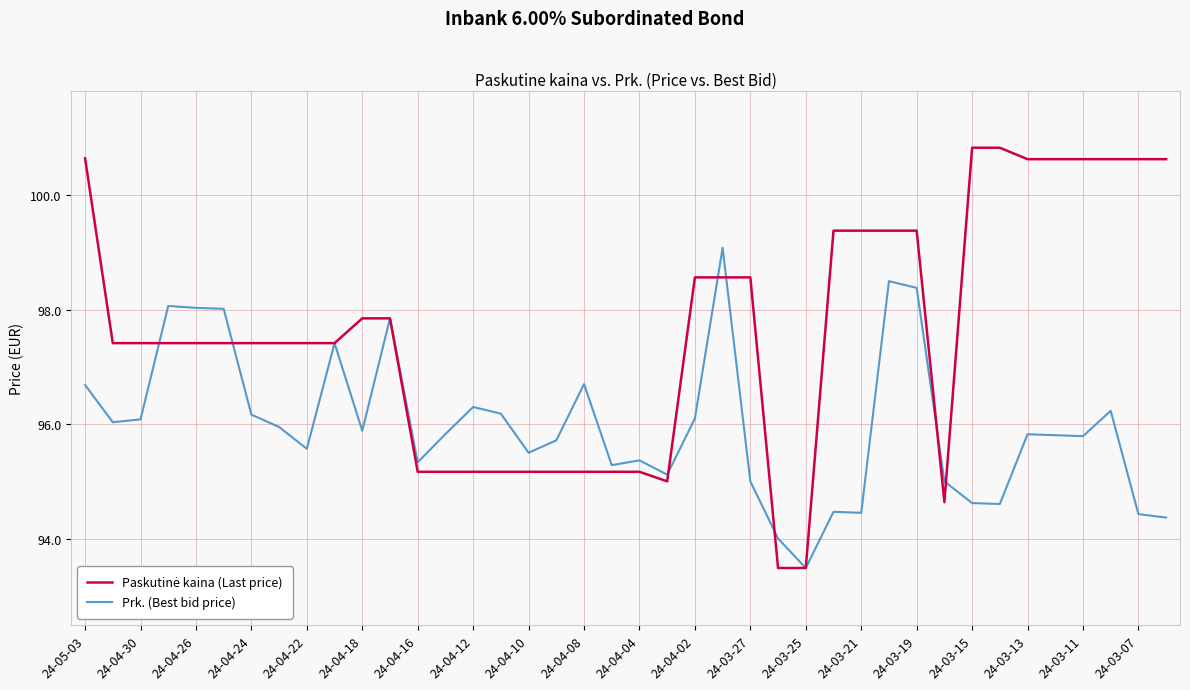

What is the minimum value shown in the chart?

93.5